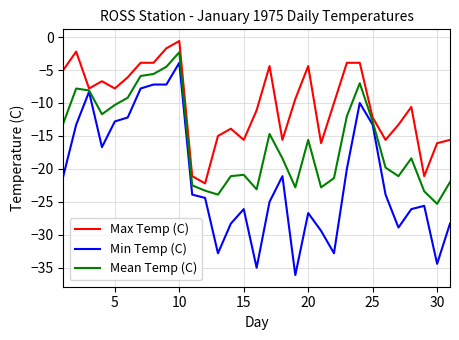

List the series in order of their overall mean, highest first.

Max Temp (C), Mean Temp (C), Min Temp (C)